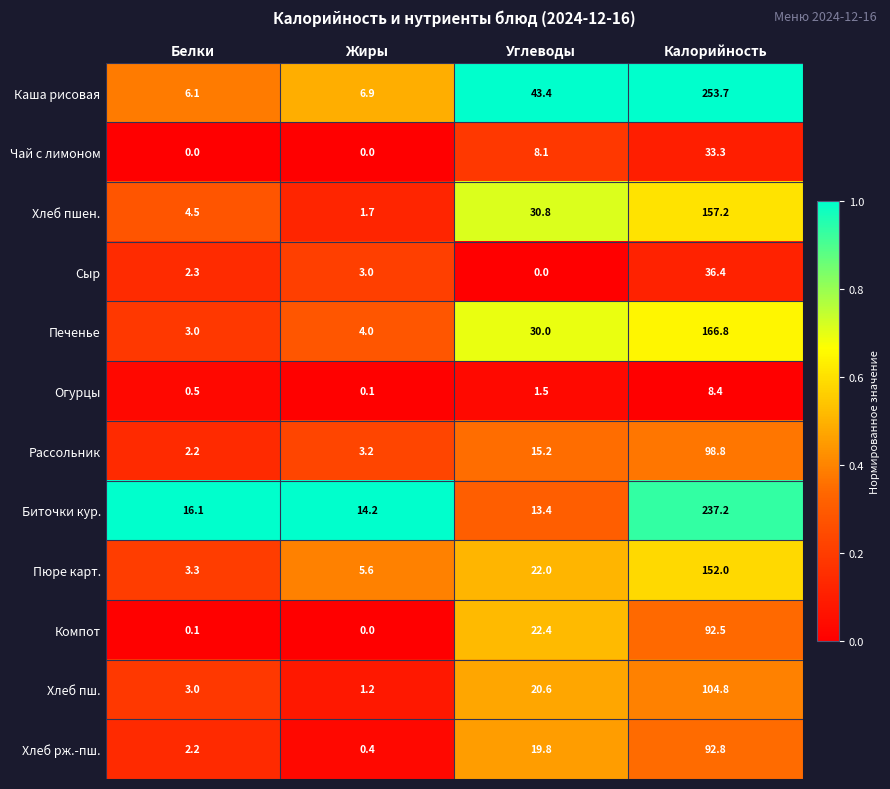

What is the greatest value displayed?

253.7